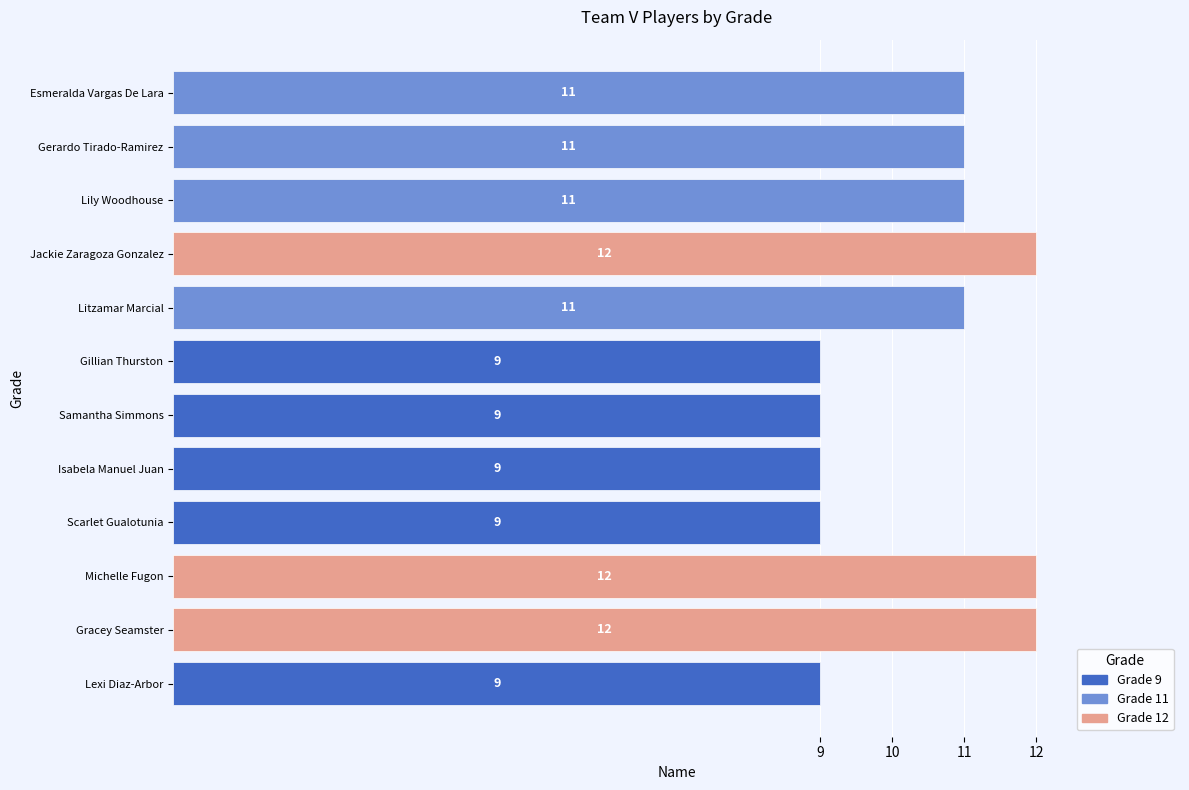

What is the value of the 9th bar from the top?

9